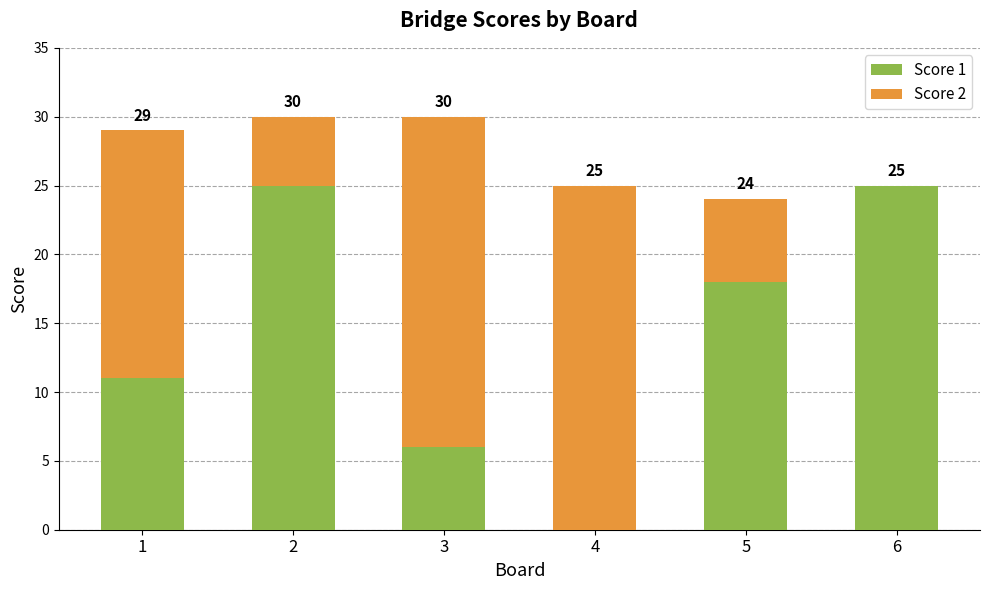

What are all the series names shown in the legend?

Score 1, Score 2